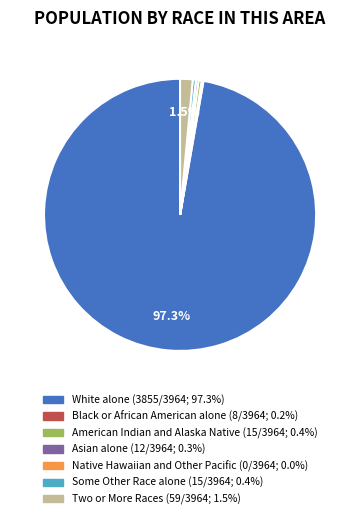

Is it true that Asian alone is 14% of the pie?

False